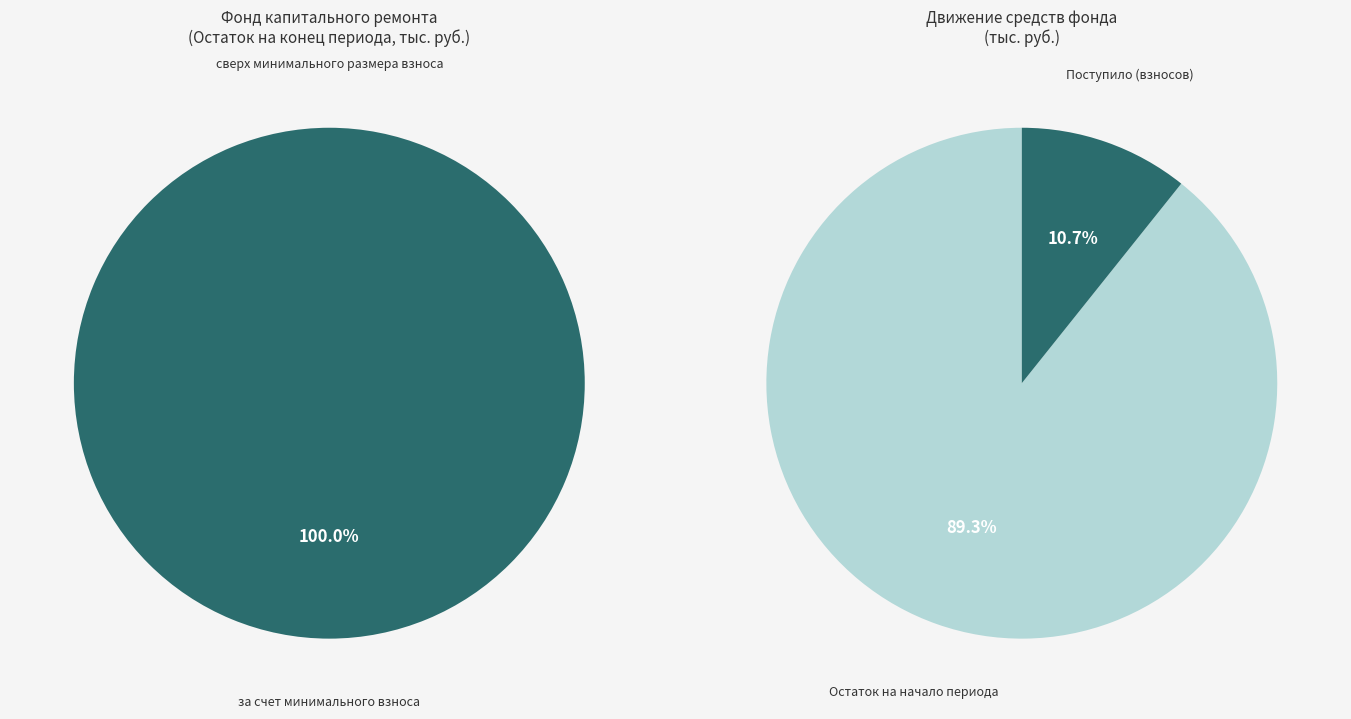

To the nearest percent, what is the difference between the largest and smallest slice percentages?

100%